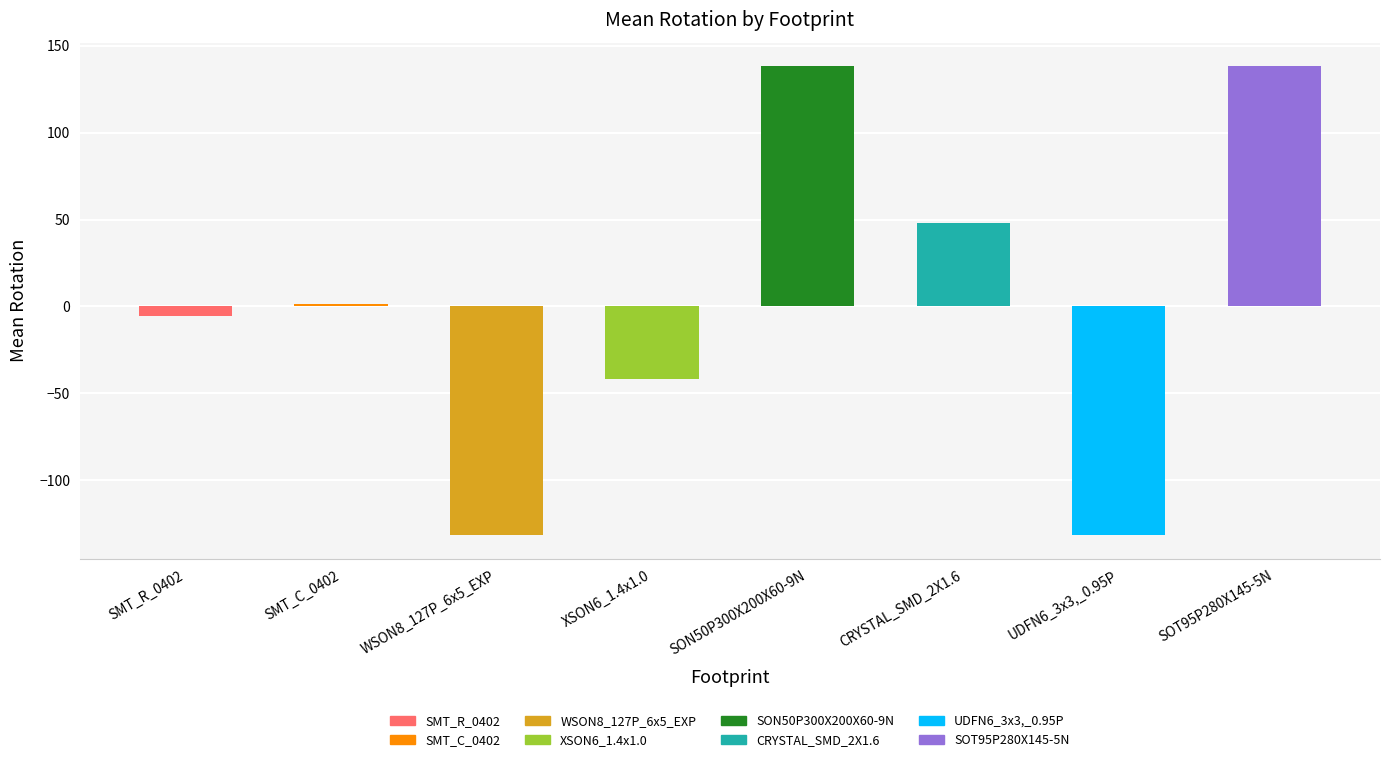

What is the sum of all values?

15.5